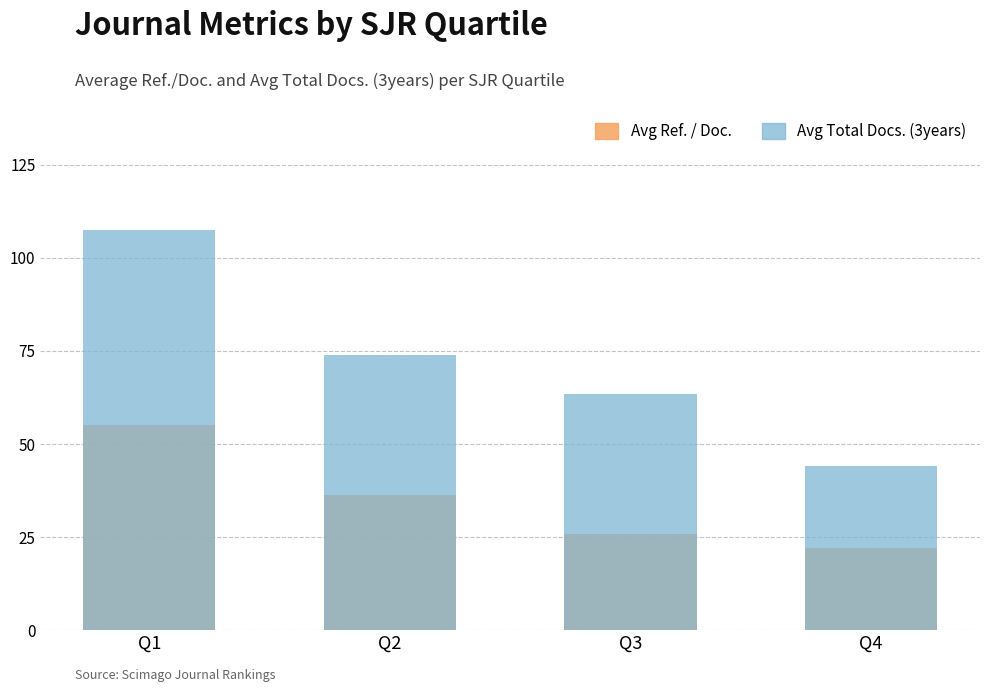

The value of Avg Ref. / Doc. at Q4 is 22.1. True or false?

True